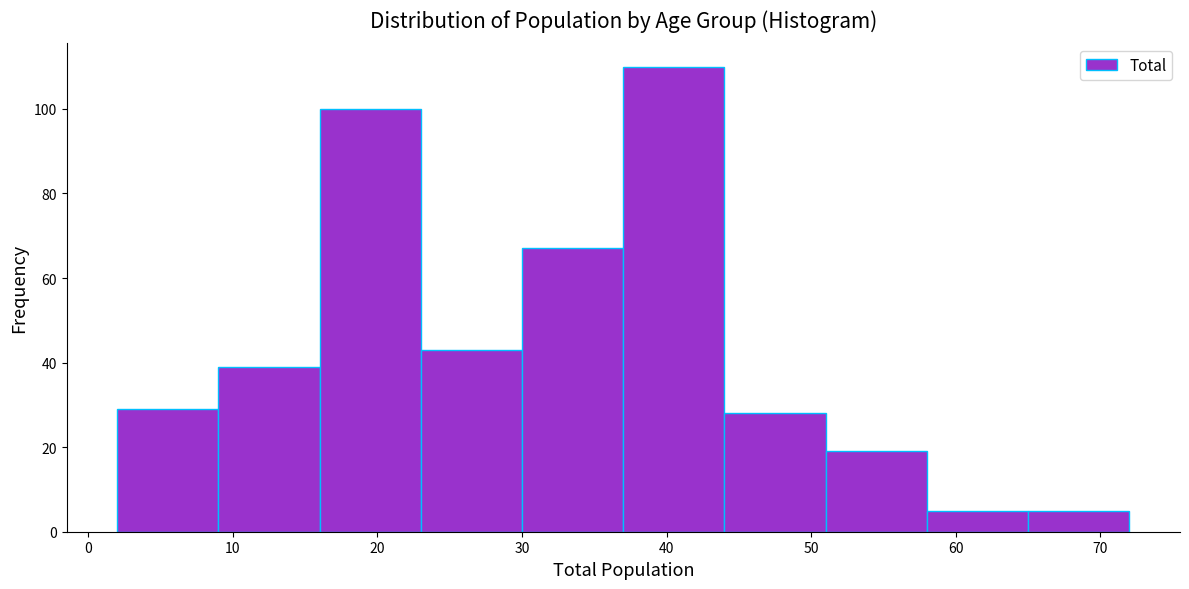

Reading left to right, list every bar in this chart as the range it spans on the x-axis followed by its height. The values are not printed on the chart, so give them approximately, as read against the axis.

2 to 9: 30
9 to 16: 40
16 to 23: 100
23 to 30: 44
30 to 37: 68
37 to 44: 110
44 to 51: 28
51 to 58: 20
58 to 65: 6
65 to 72: 6